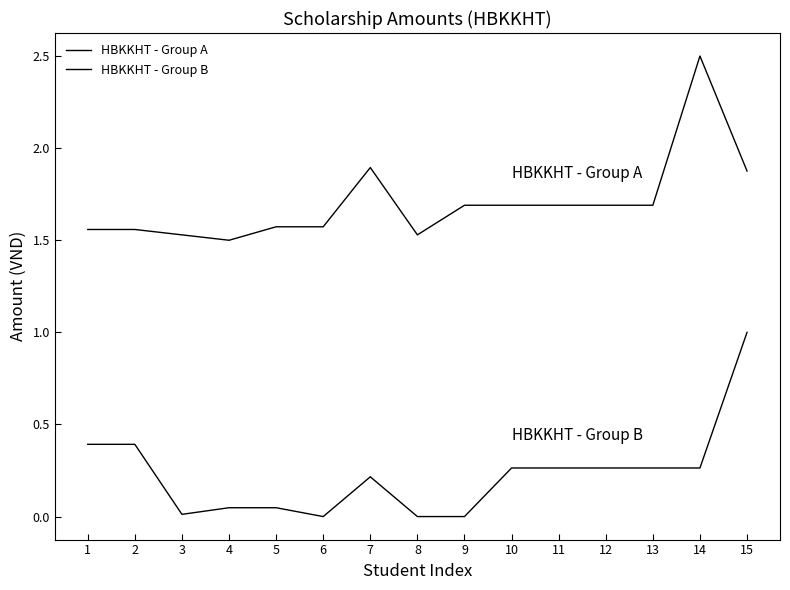

True or false: HBKKHT - Group A has a value of 1.9 at 15.

True